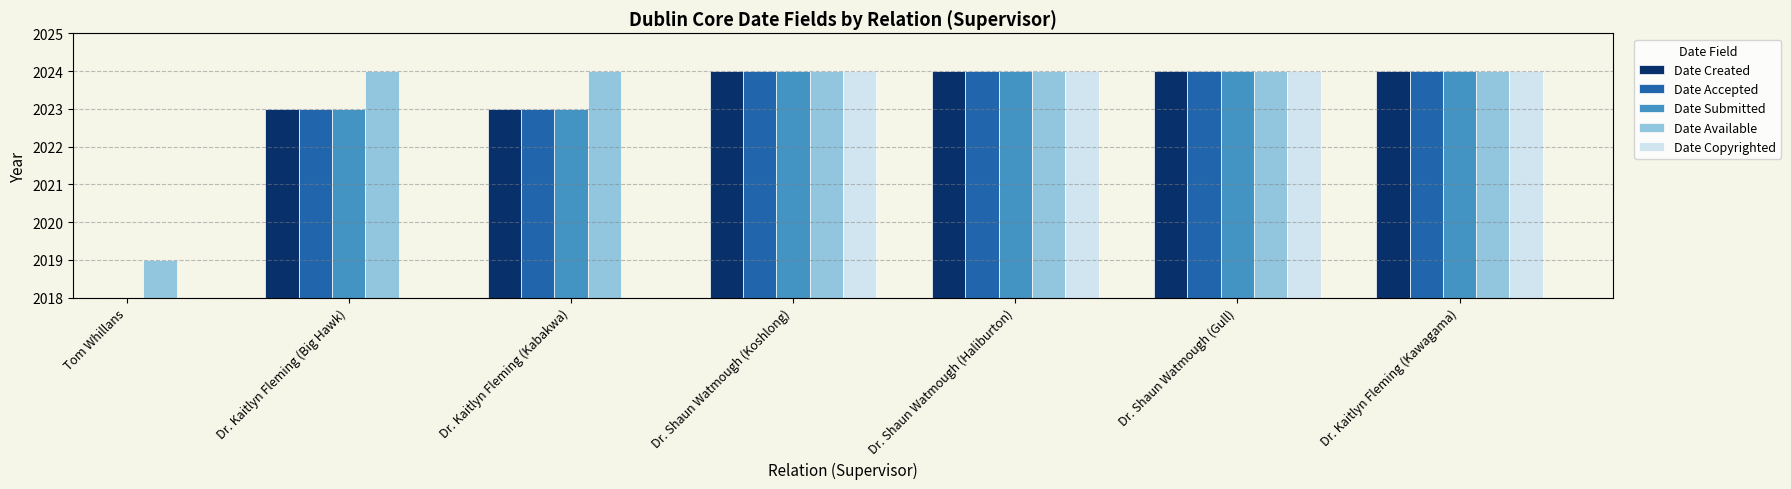

Is it true that Date Accepted equals 2024.0 at Dr. Shaun Watmough (Koshlong)?

True